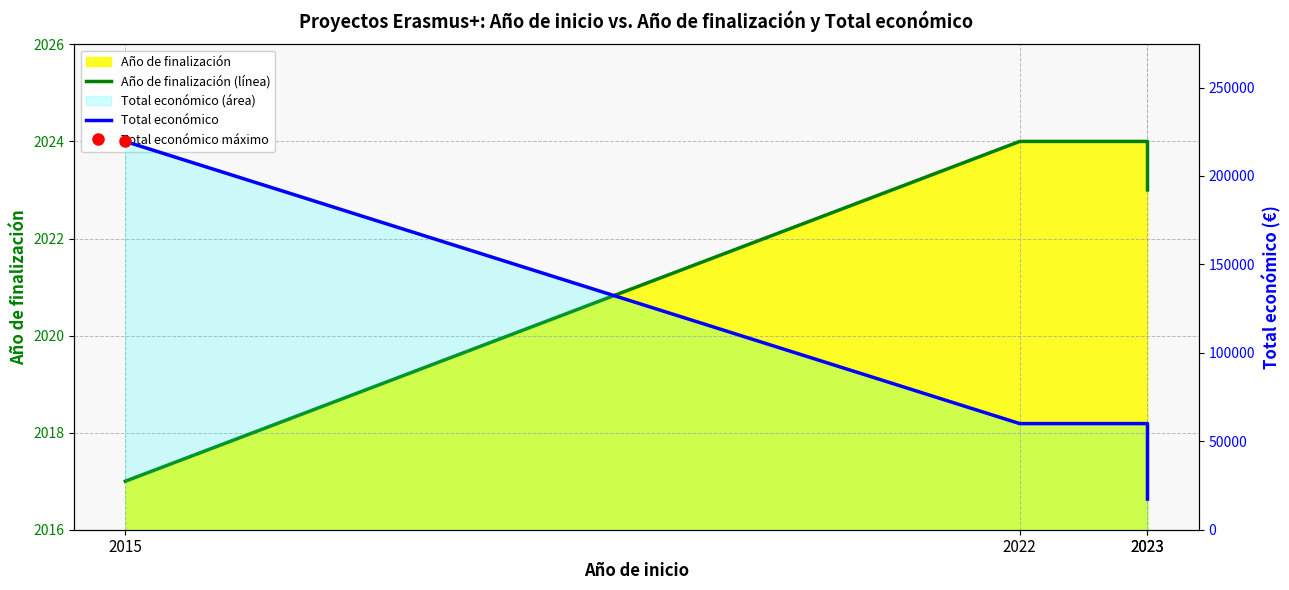

What is the approximate value of Total económico at 2023, to the nearest 100?

17300